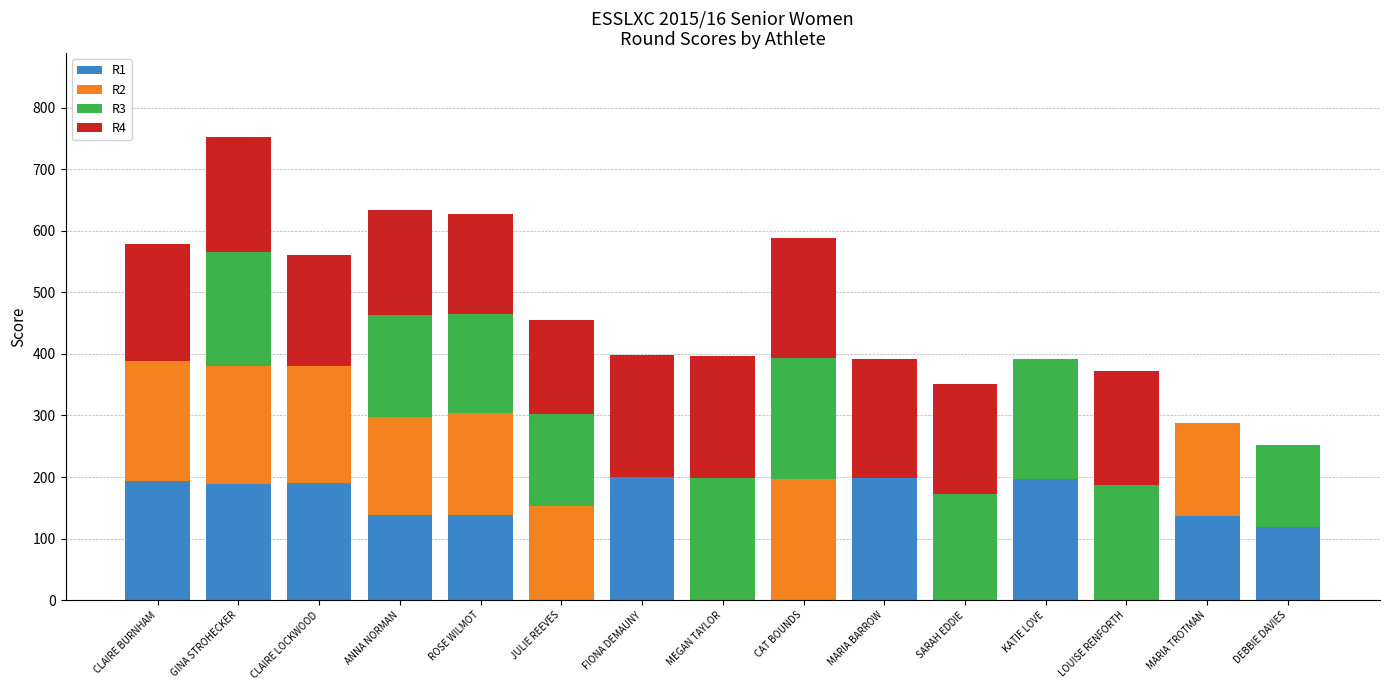

The R1 series shows 0 at LOUISE RENFORTH. True or false?

True